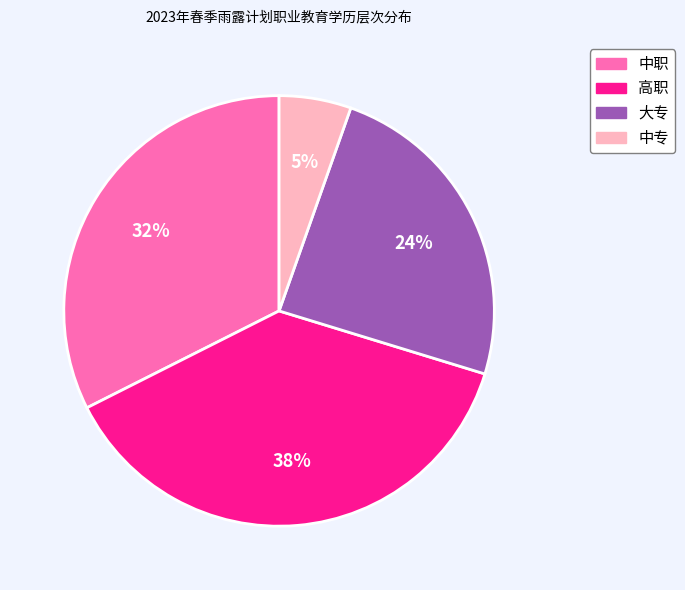

To the nearest percent, what percentage of the pie is 高职?

38%